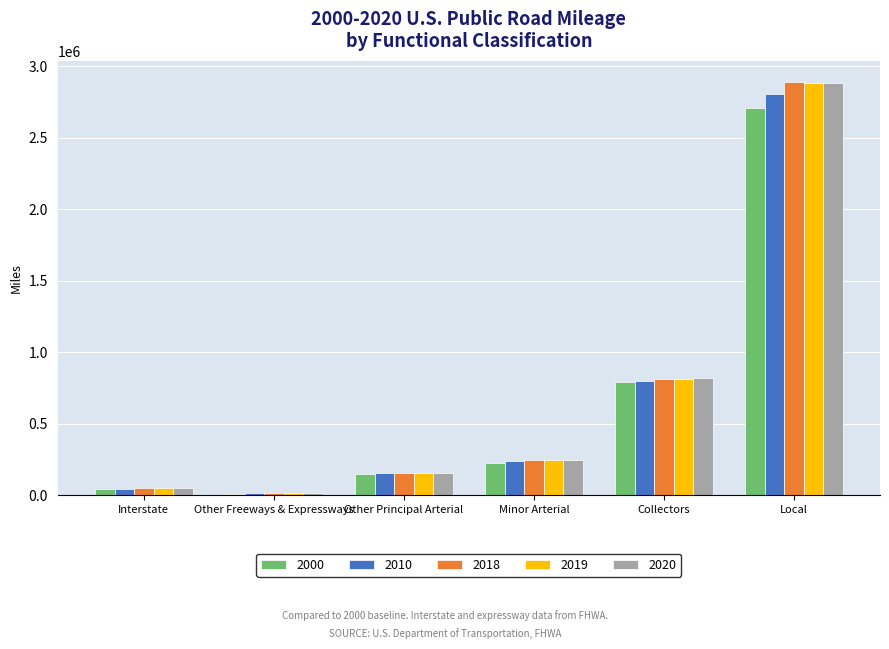

Is the value of 2019 at Other Freeways & Expressways greater than the value of 2000 at Other Principal Arterial?

No